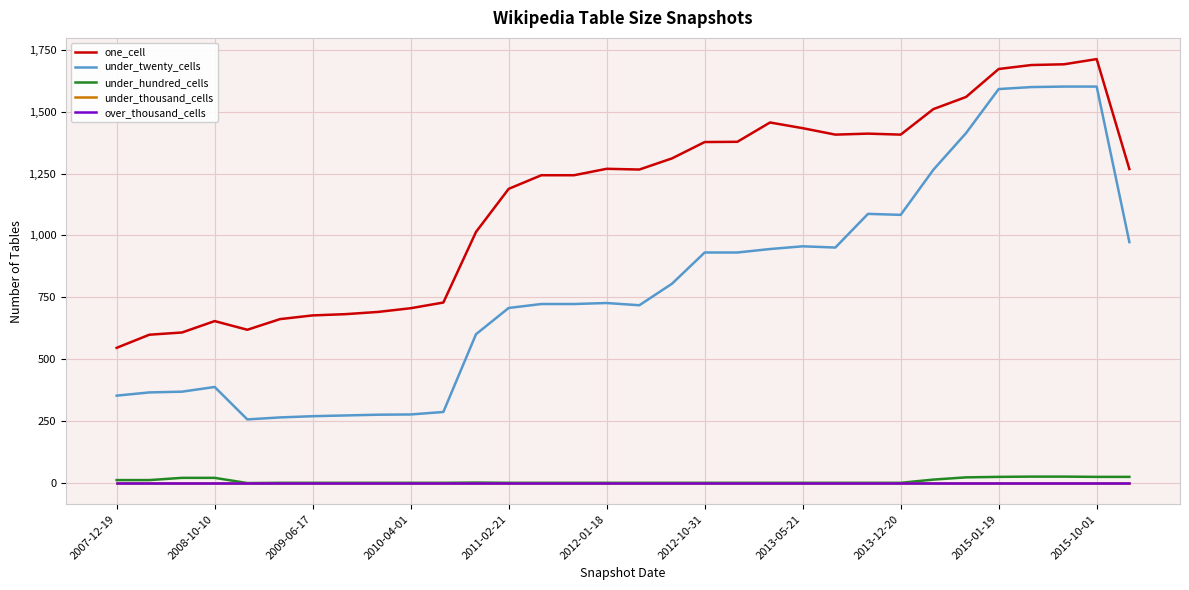

Does the chart have visible grid lines?

Yes